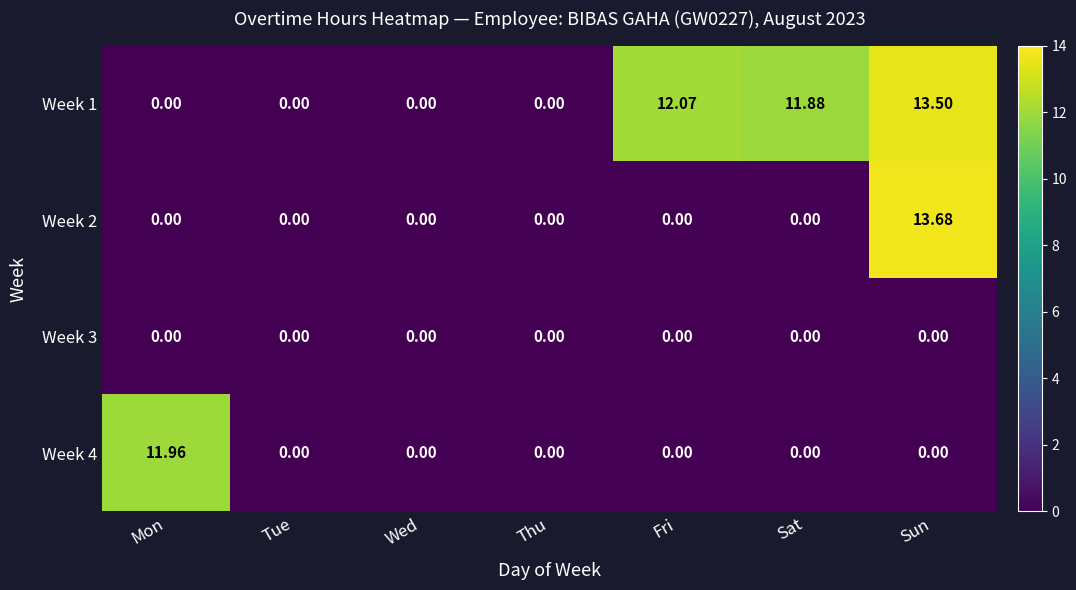

At which category is the sum across all series the highest?

Sun